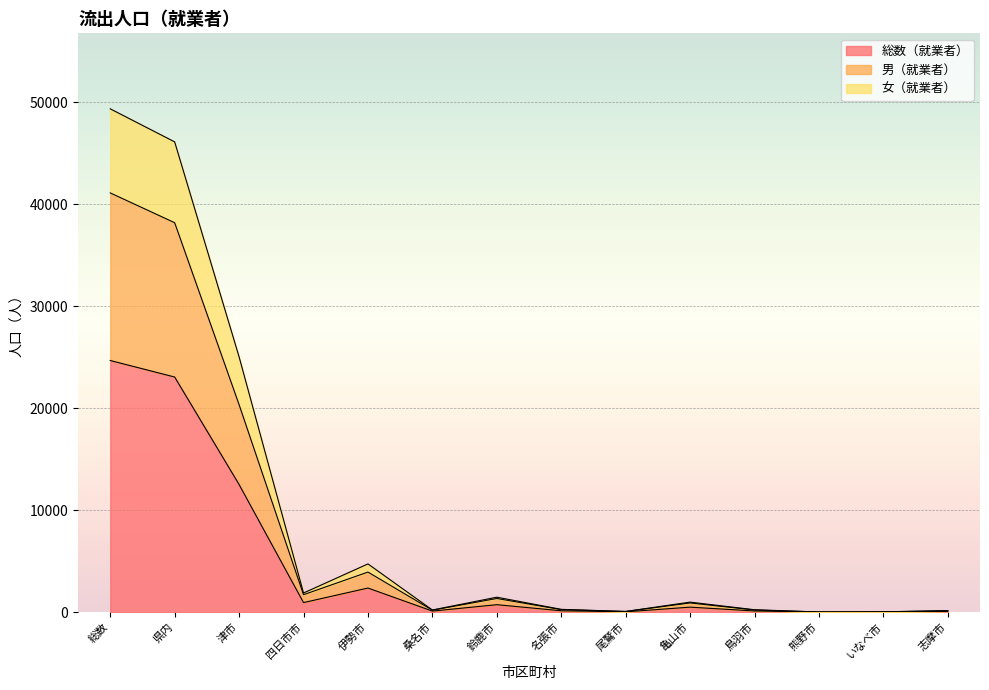

Is it true that 女（就業者） equals 278 at 名張市?

True